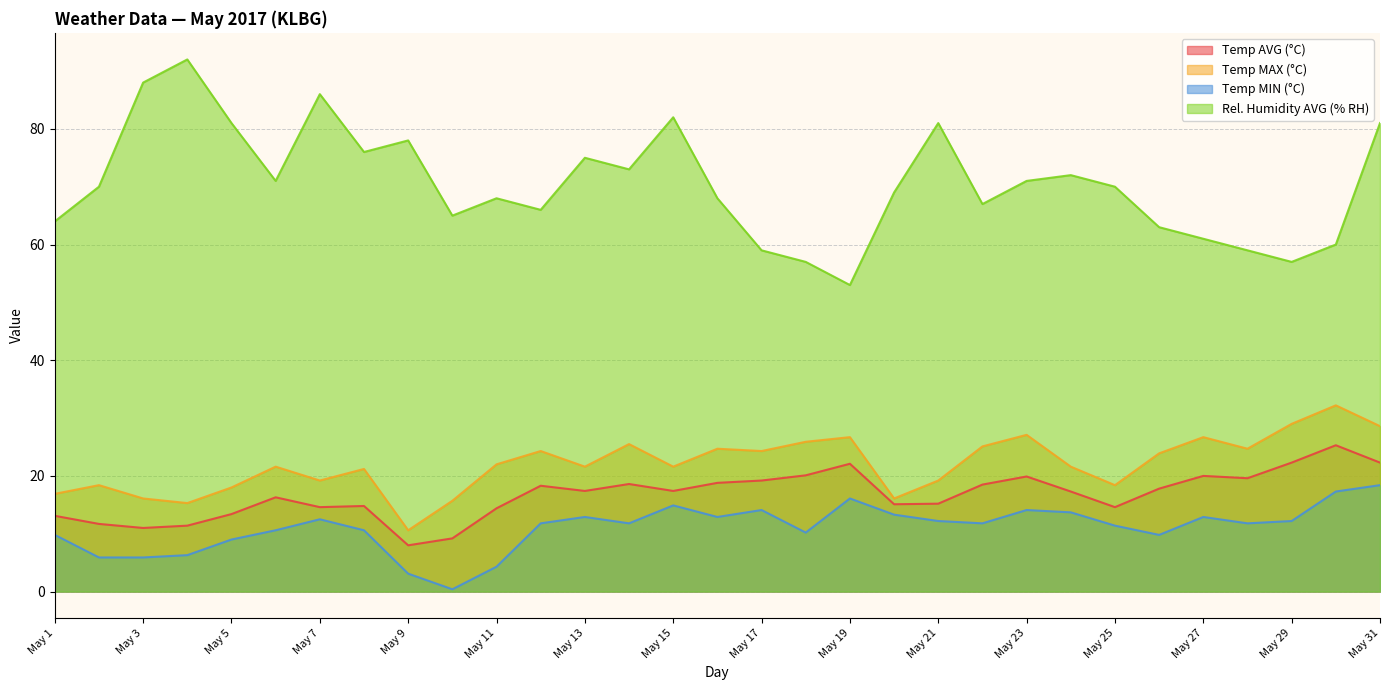

At how many categories does at least one series exceed 22?

31